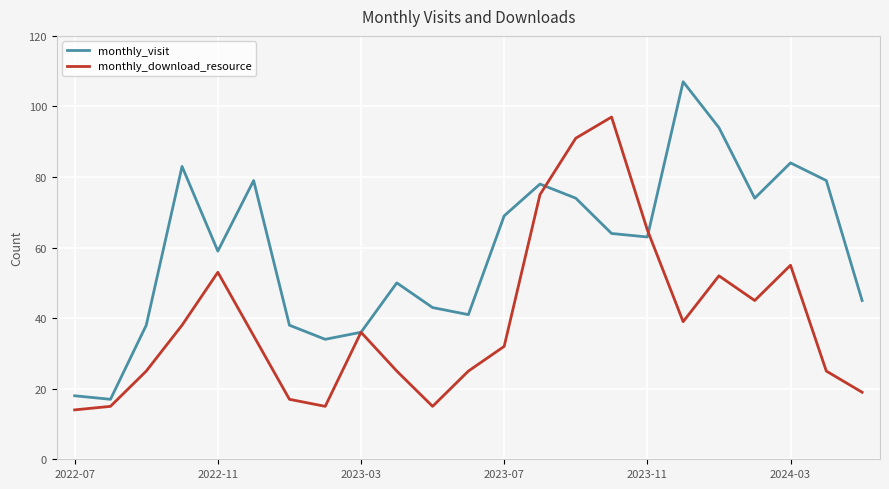

Which series has the largest total across all categories?

monthly_visit